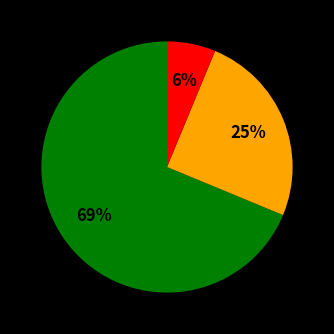

Is there a majority slice in this chart?

Yes